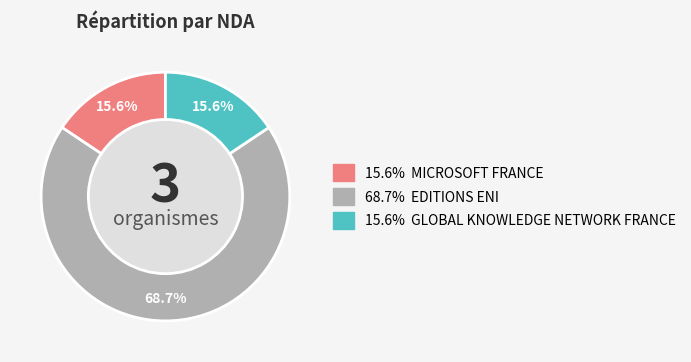

How many slices are in this pie chart?

3